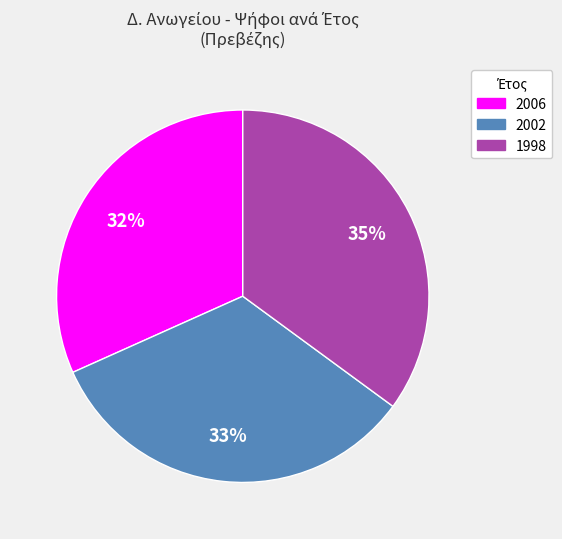

How many segments does this pie chart have?

3